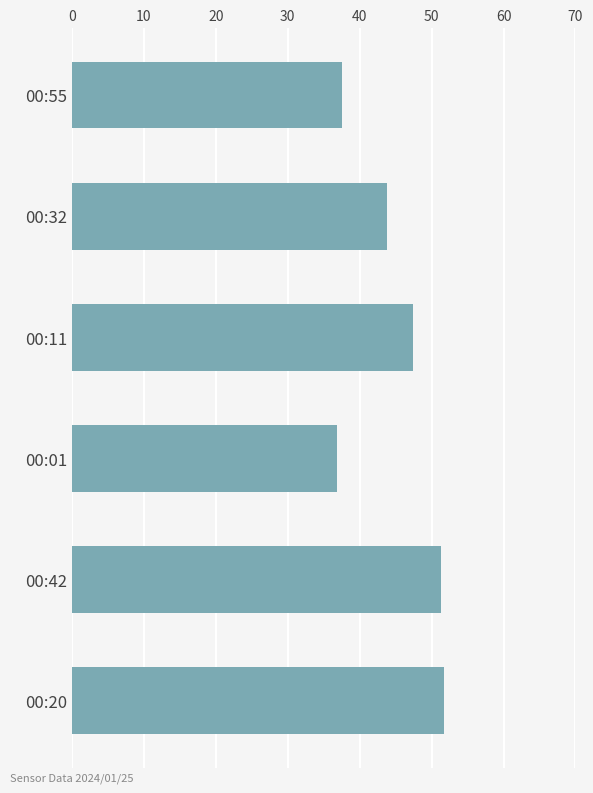

The value at 00:32 is 43.8. True or false?

True